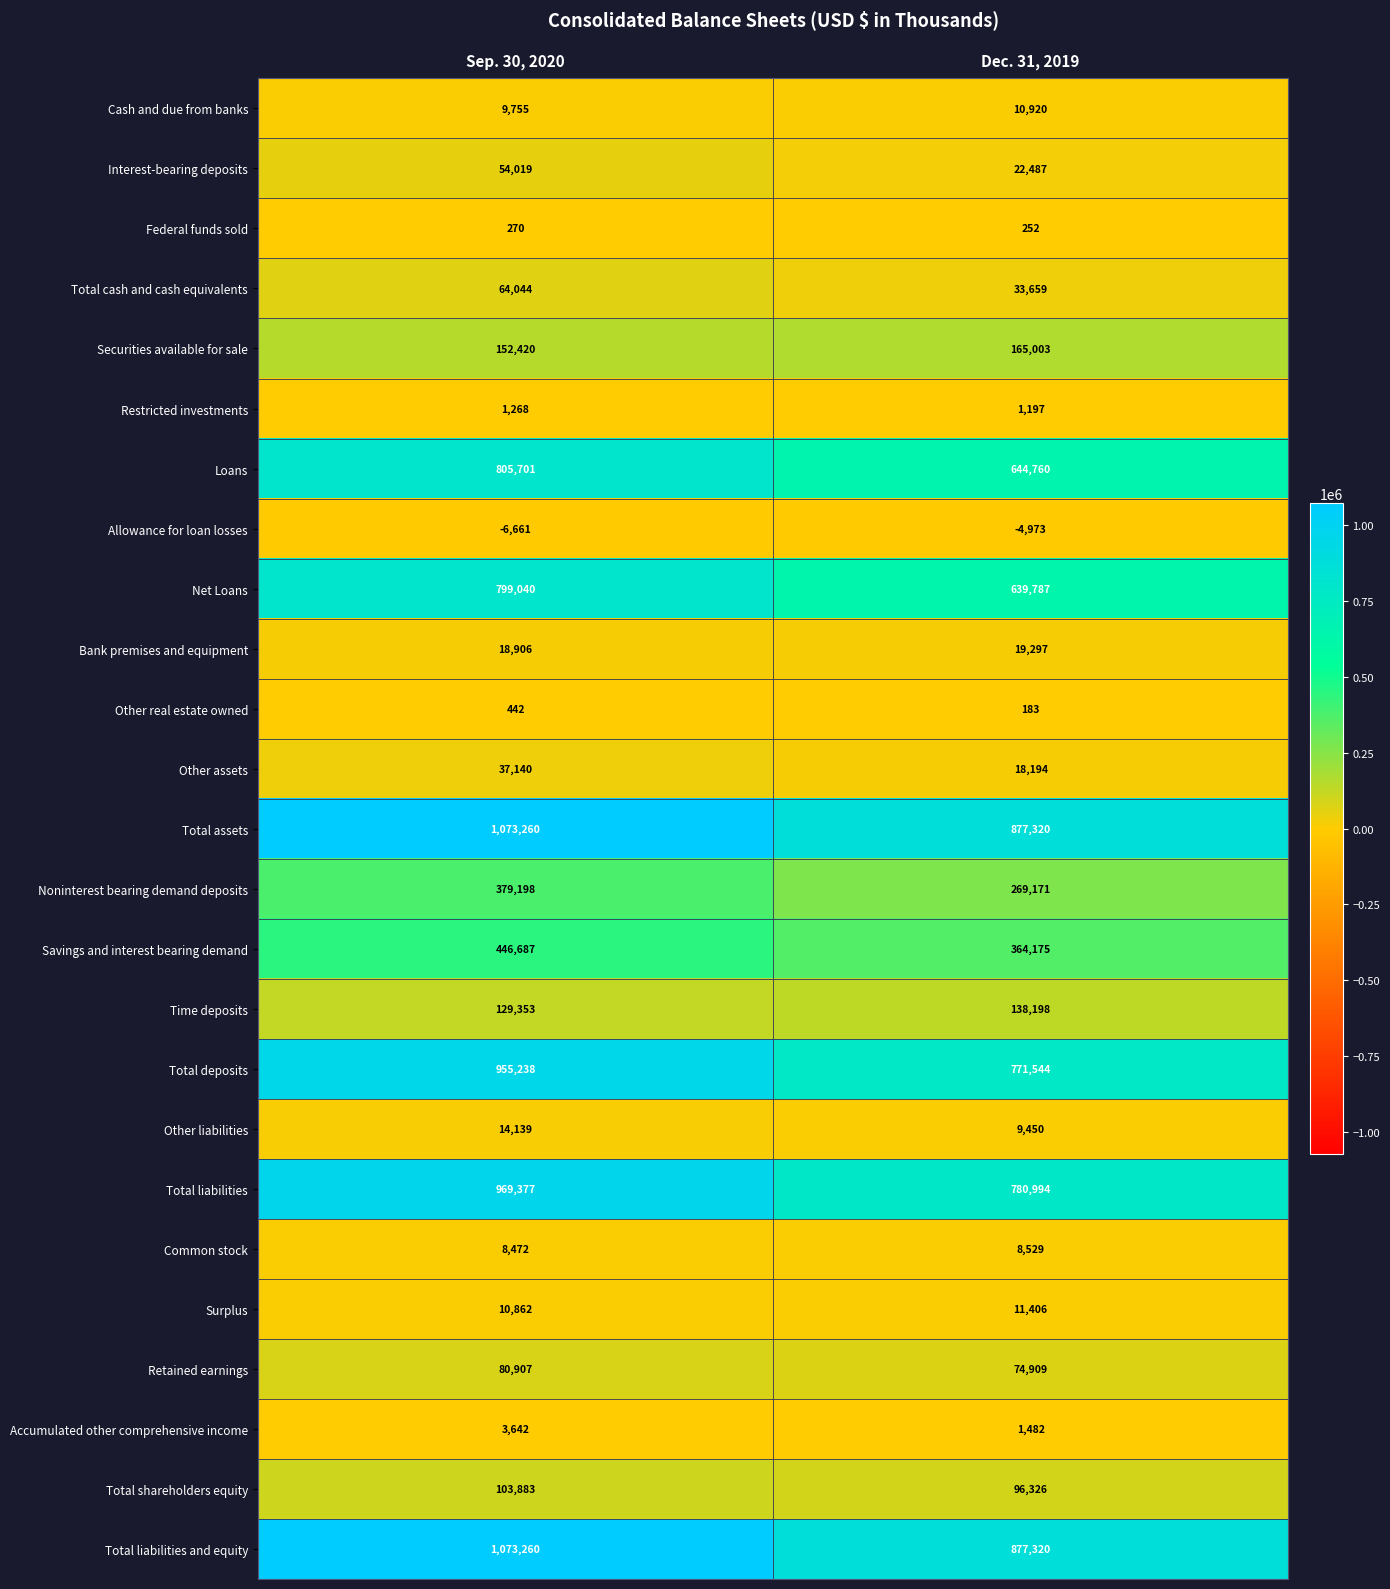

The value of Common stock at Sep. 30, 2020 is 12990. True or false?

False